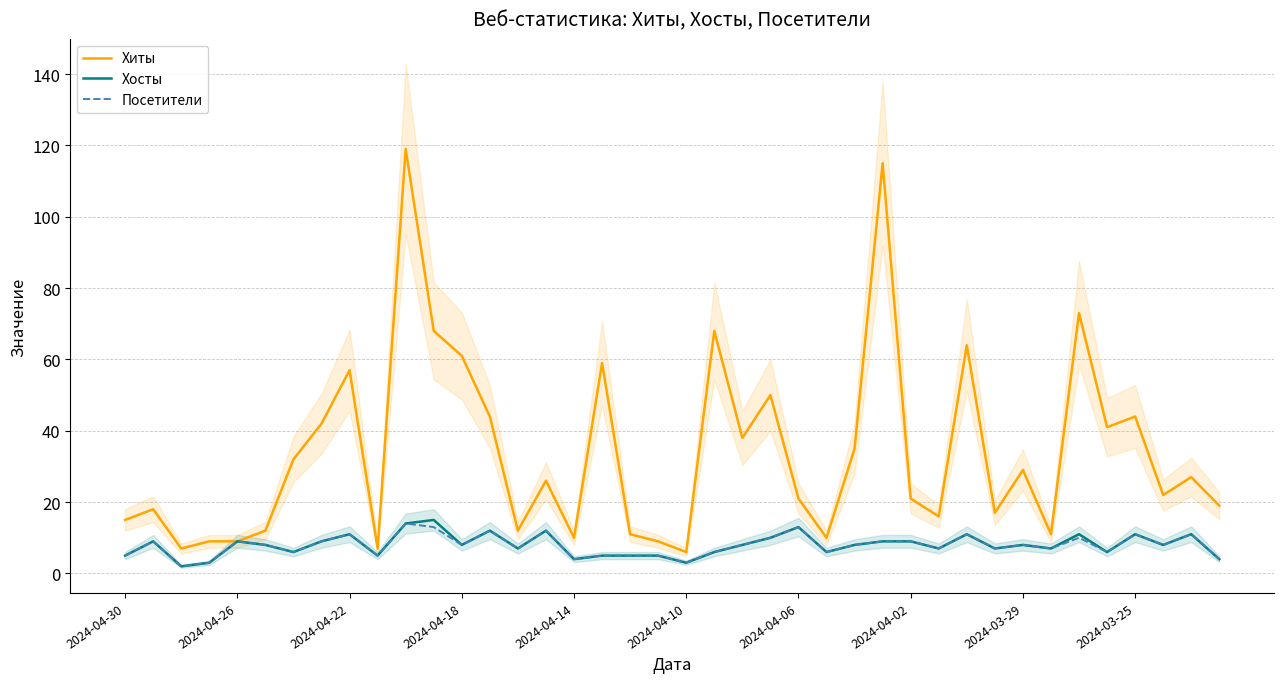

How many lines are shown in the chart?

3